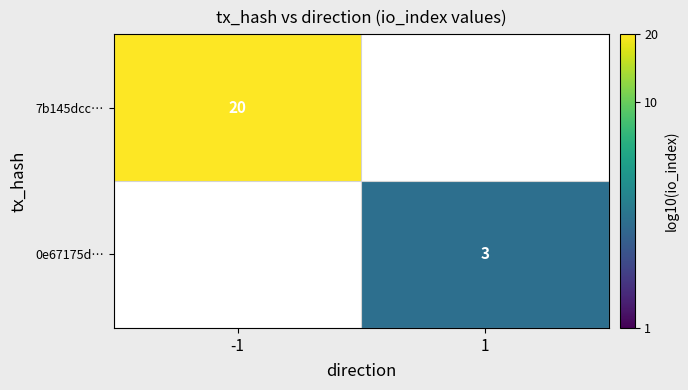

Is the value of 7b145dcc… at -1 greater than the value of 0e67175d… at 1?

Yes